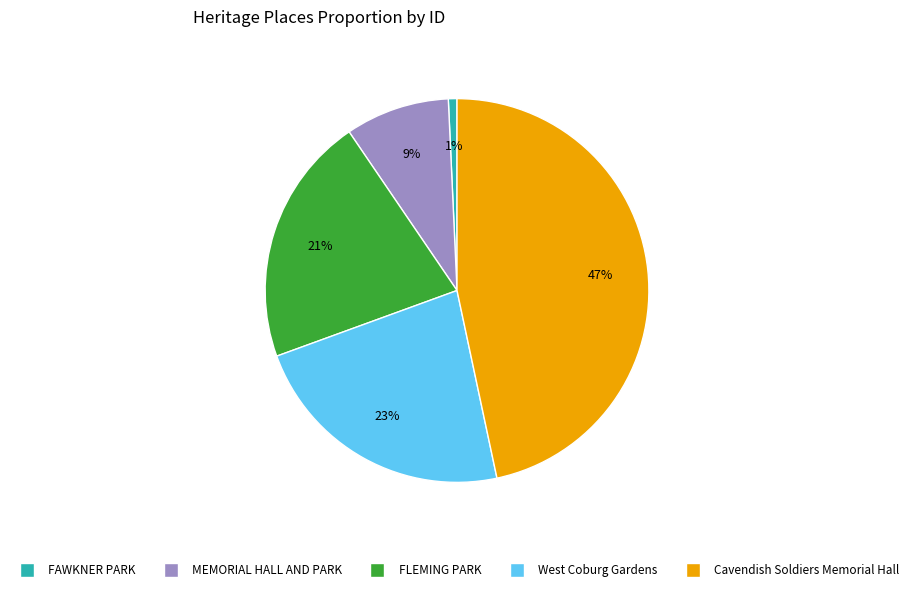

Is there a majority slice in this chart?

No